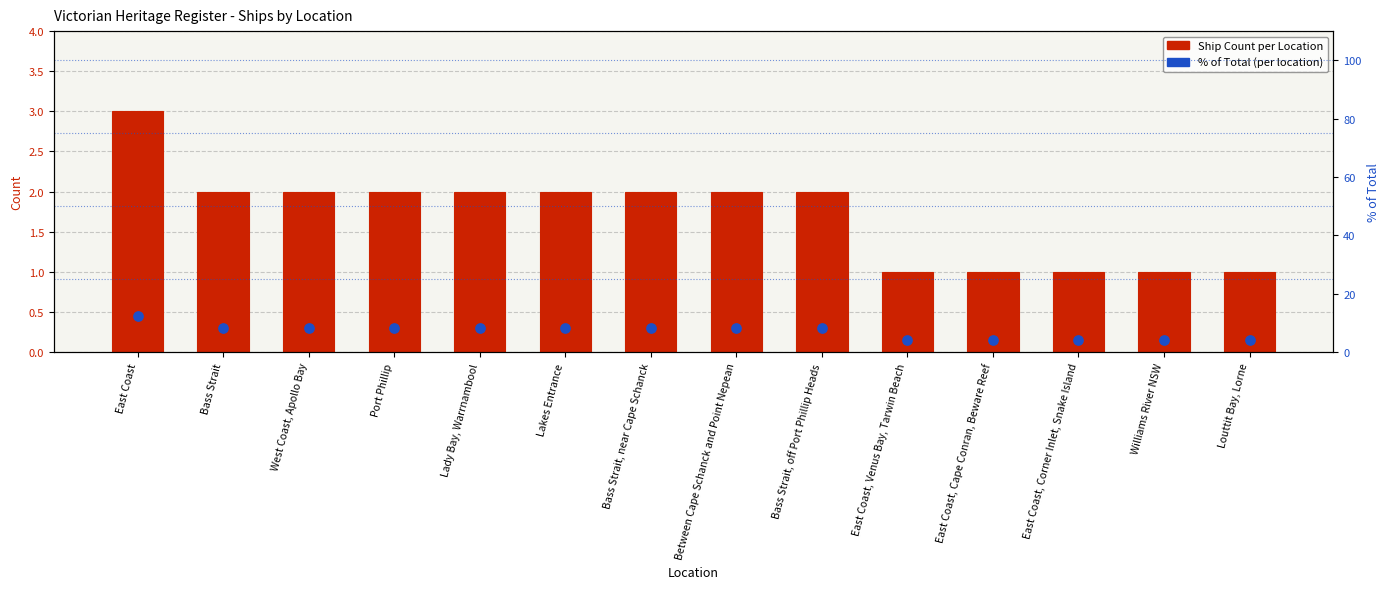

Is the value of Ship Count per Location at Williams River NSW greater than the value of % of Total (per location) at East Coast, Corner Inlet, Snake Island?

No